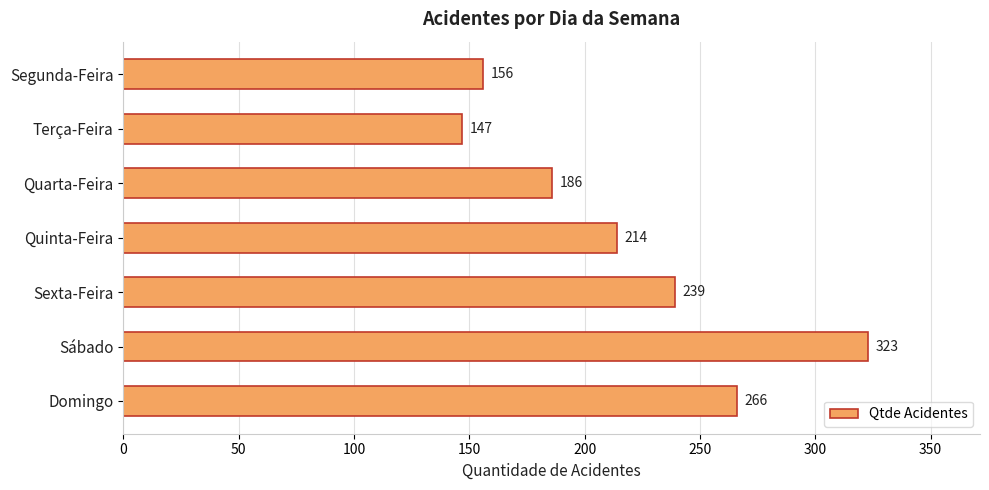

What is the average value?

219